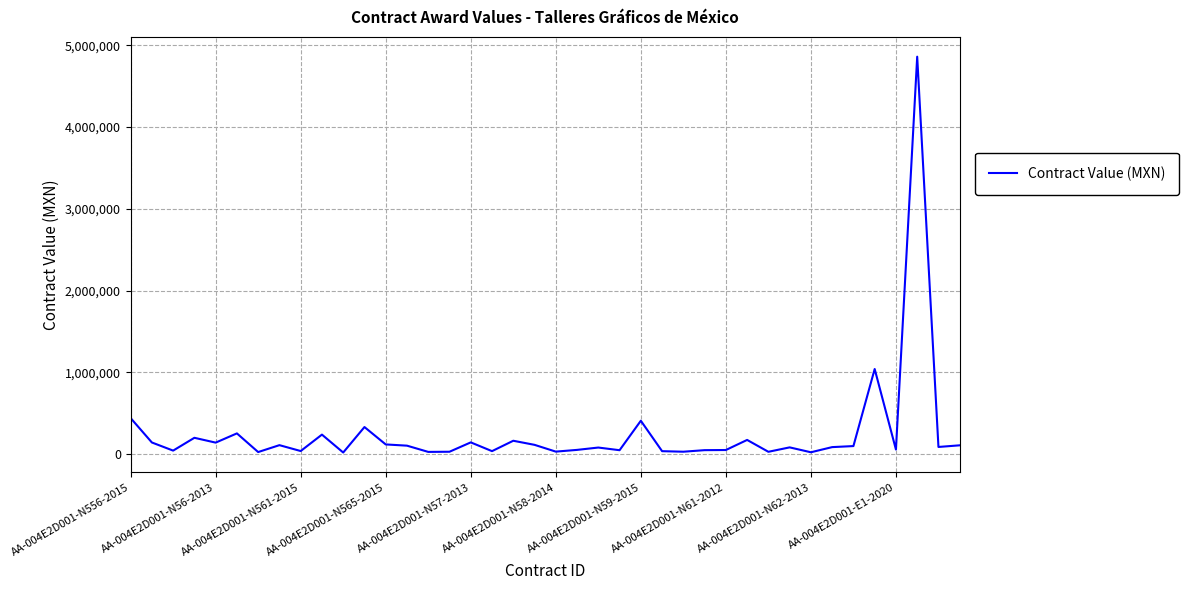

What is the sum of all values?

10204217.0